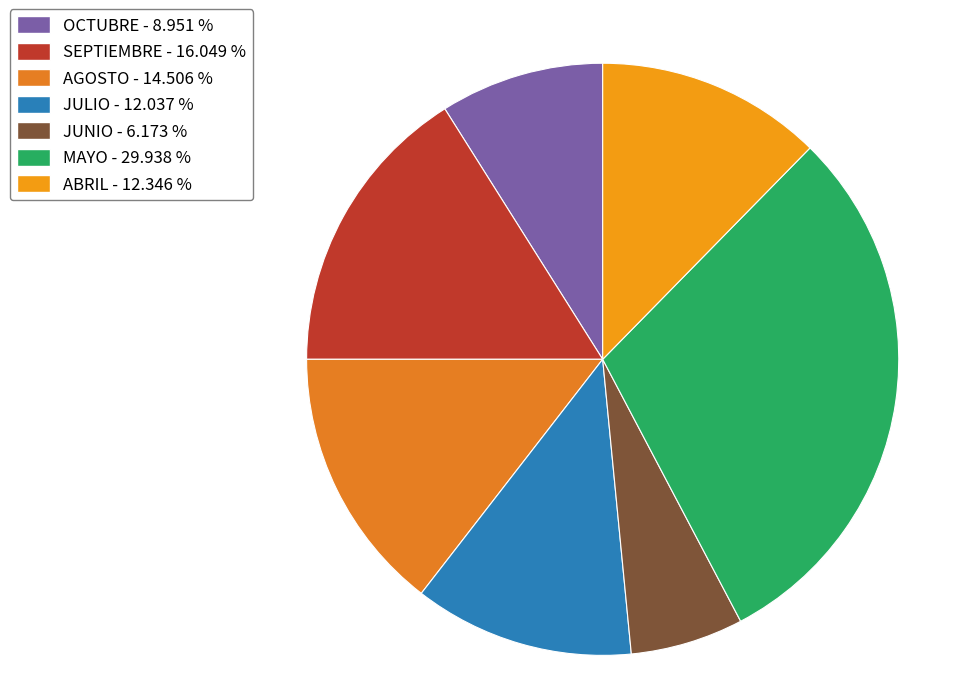

Count the number of slices in the pie.

7